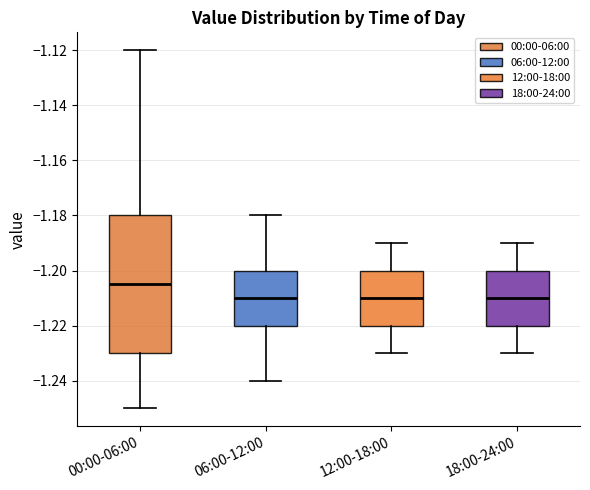

Where is the lower edge of the box for 12:00-18:00 on the y-axis? The values are not printed on the chart, so give them approximately, as read against the axis.

-1.220